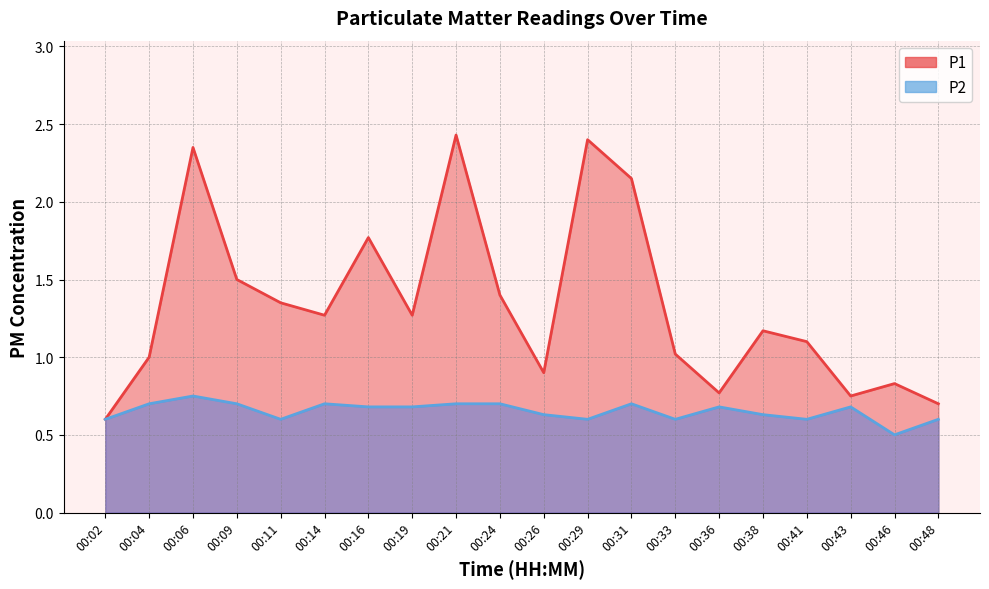

Which category has the highest value across all series?

00:21